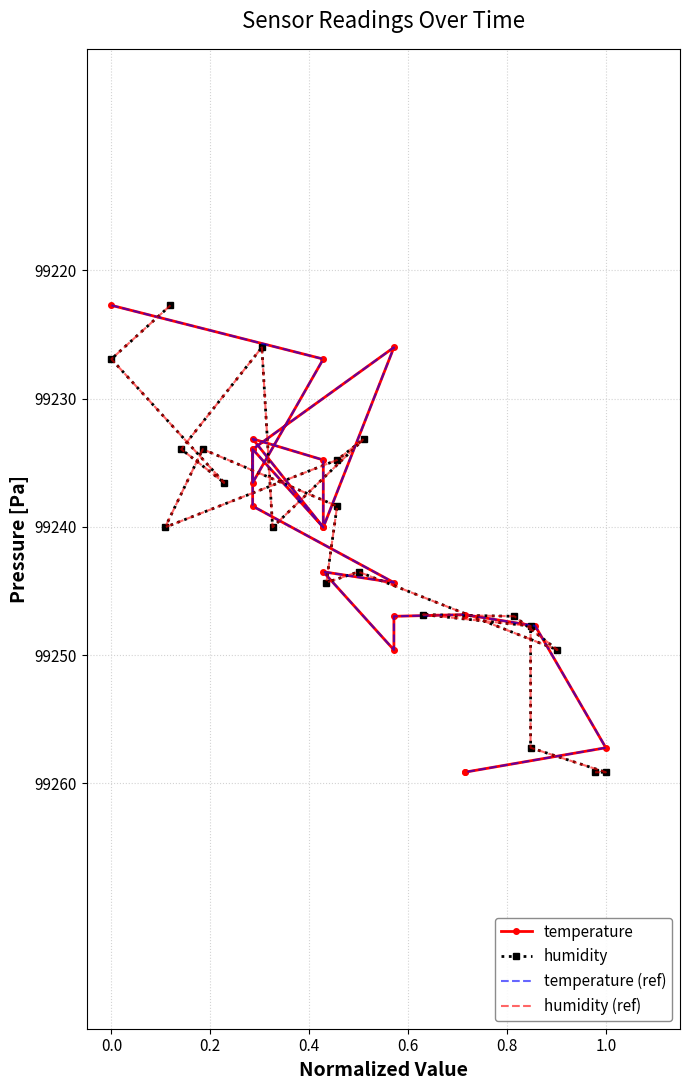

What is the minimum value for temperature (ref)?

99222.7